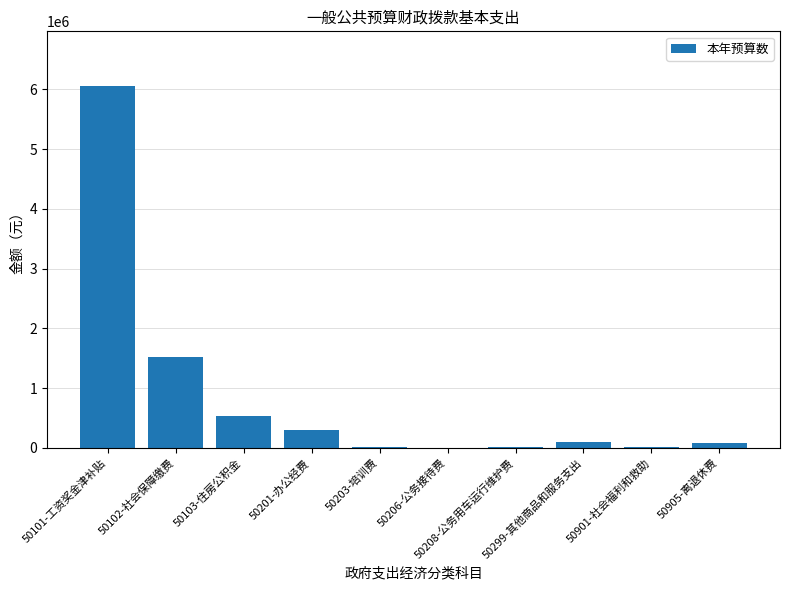

What is the greatest value displayed?

6061873.0